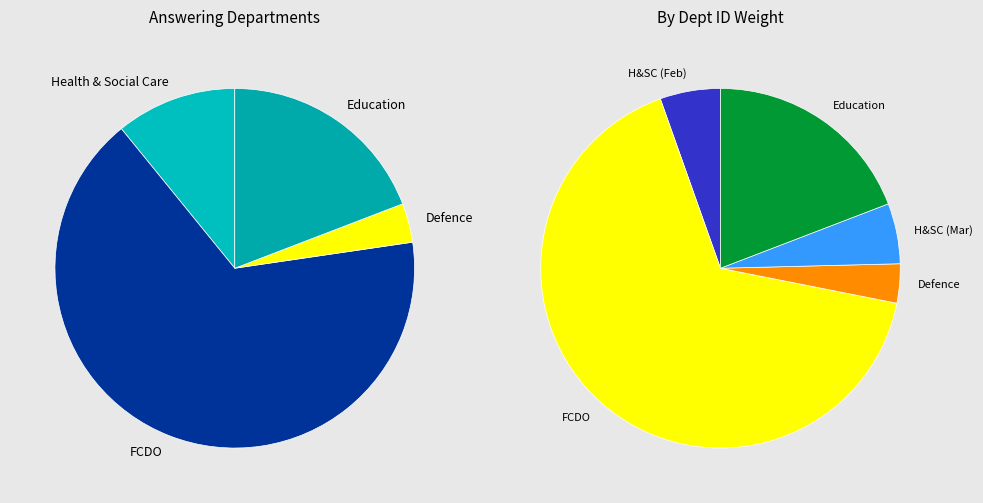

How many slices are in this pie chart?

5